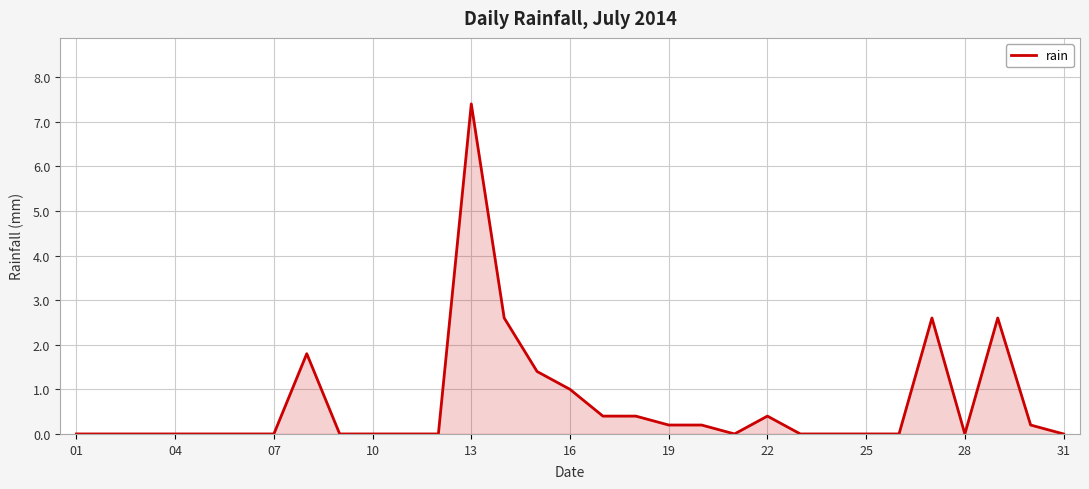

What is the difference between the maximum and minimum values?

7.4